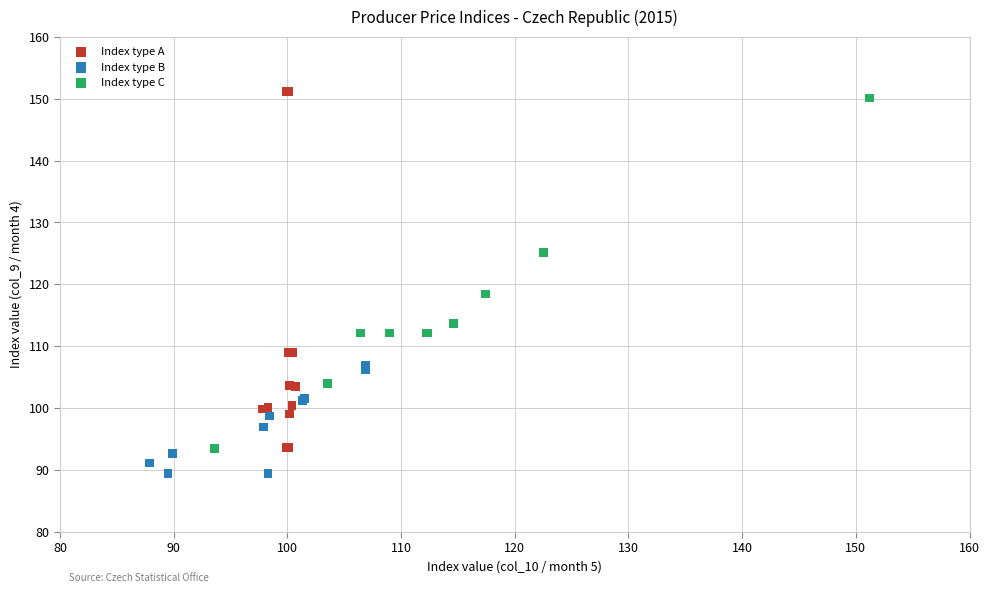

Which series contains the lowest Y value?

Index type B